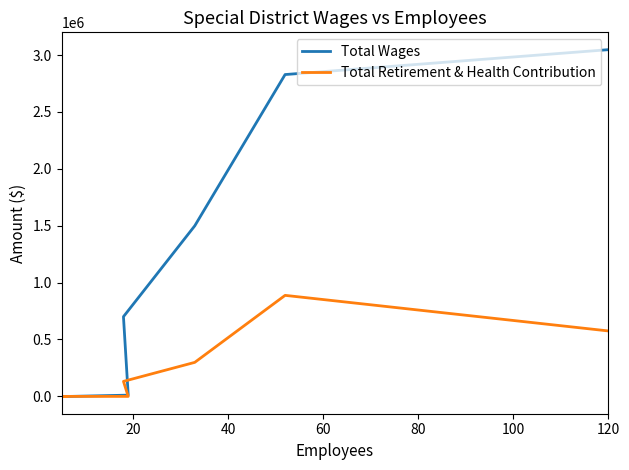

What is the difference between the second highest and minimum values in the Total Retirement & Health Contribution series?

575083